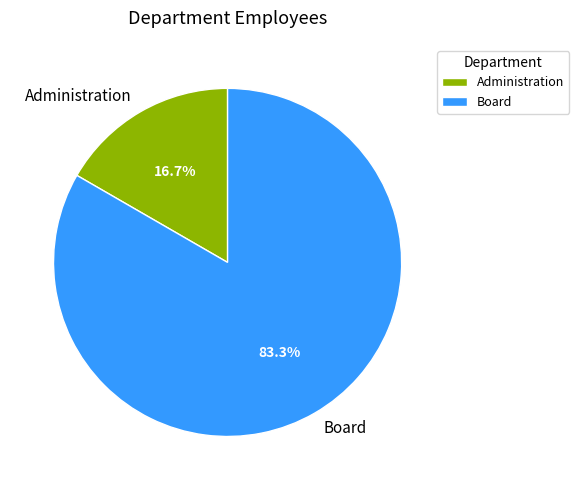

To the nearest percent, what percentage of the pie is Administration?

17%